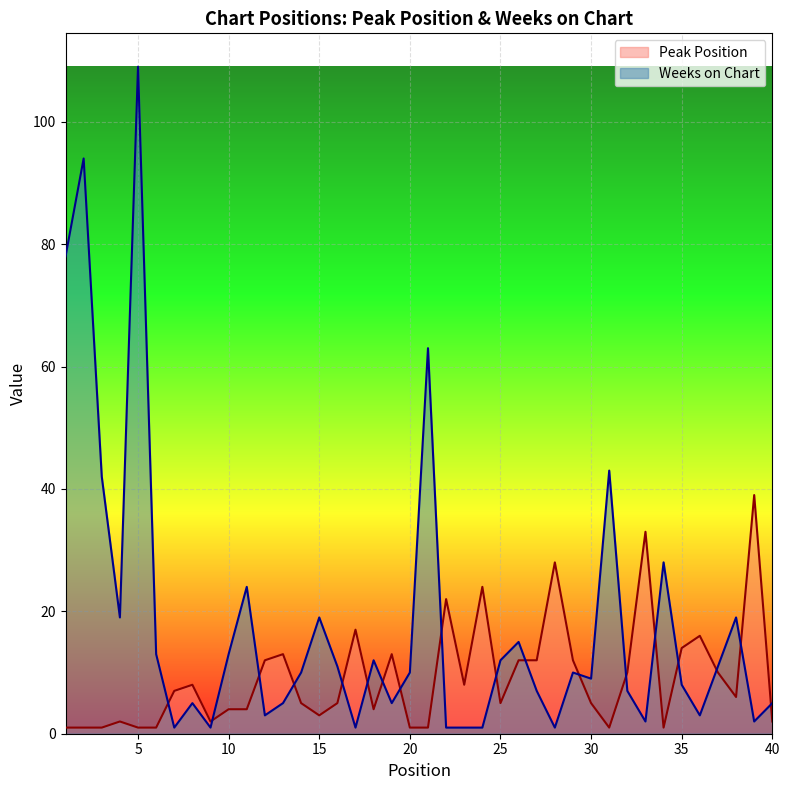

List the series in order of their peak value, lowest first.

Peak Position, Weeks on Chart